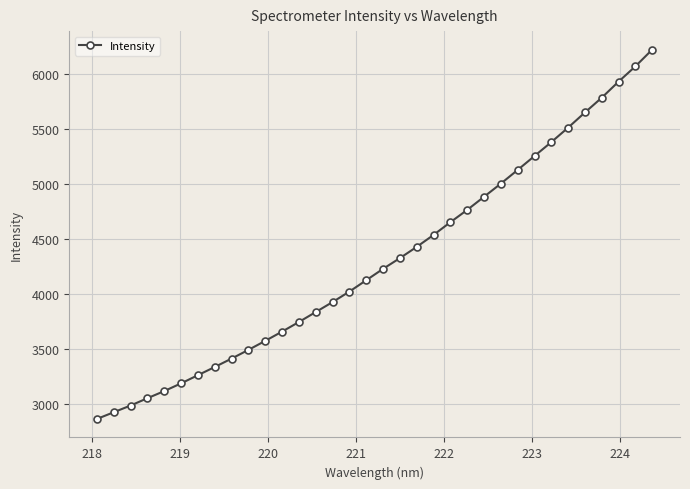

Reading right to left, transcribe all the data shown in this chart.

6220.0	6067.8	5929.1	5783.2	5649.0	5511.3	5379.6	5253.3	5126.9	5002.5	4882.9	4763.7	4651.9	4536.4	4427.7	4325.6	4228.1	4124.7	4021.5	3926.2	3835.6	3744.9	3657.7	3573.5	3491.4	3412.3	3335.9	3261.5	3187.1	3116.9	3052.1	2985.5	2924.6	2863.4